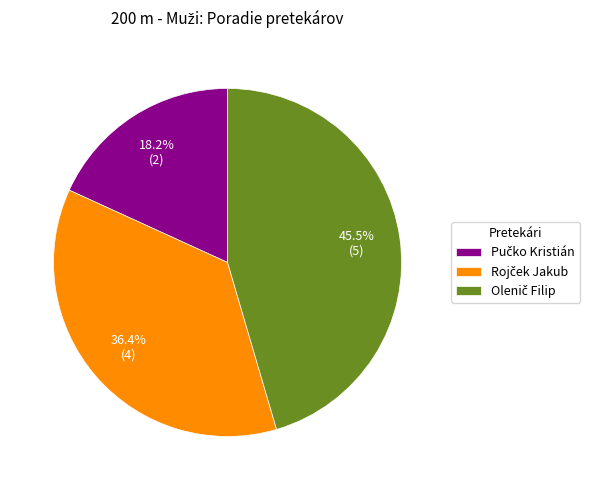

Which slice is the smallest?

Pučko Kristián